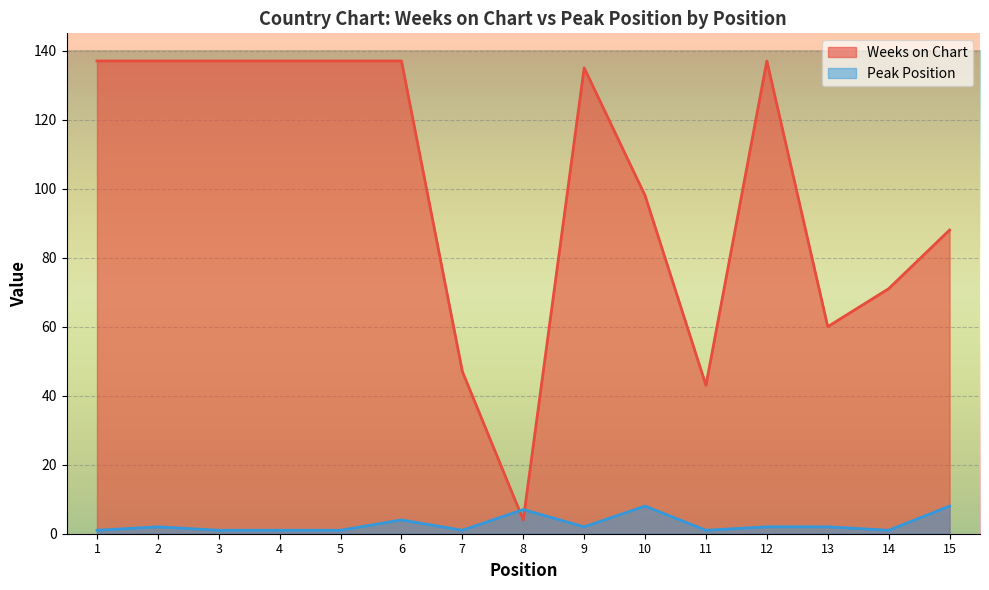

At how many categories does at least one series exceed 18?

14